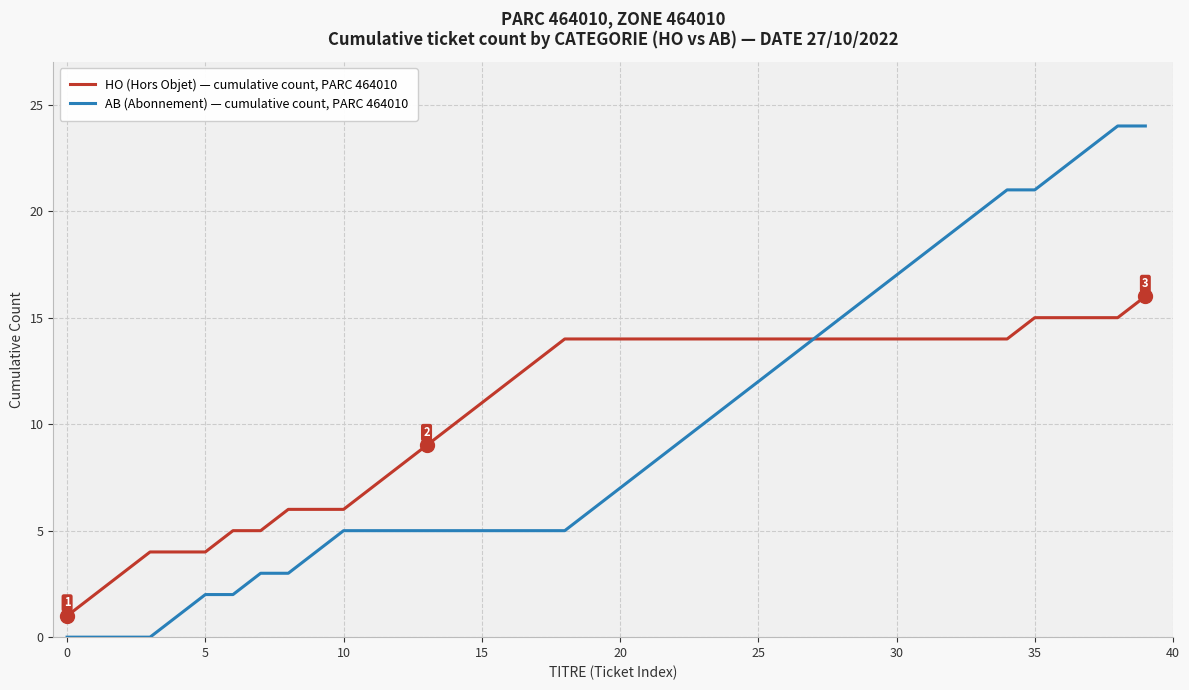

How many distinct data groups are displayed?

2